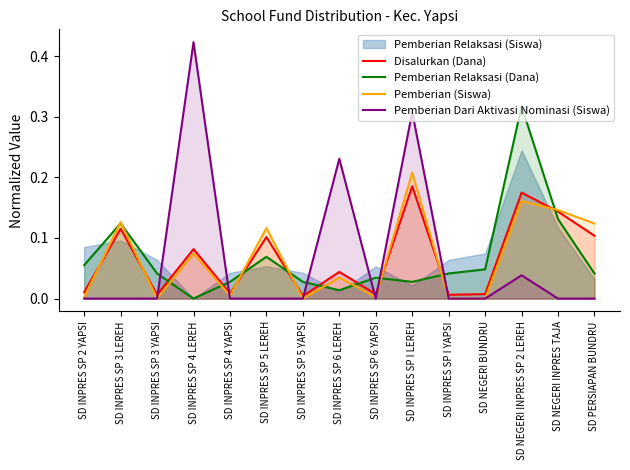

The value of Pemberian Dari Aktivasi Nominasi (Siswa) at SD INPRES SP 3 LEREH is -0.3. True or false?

False